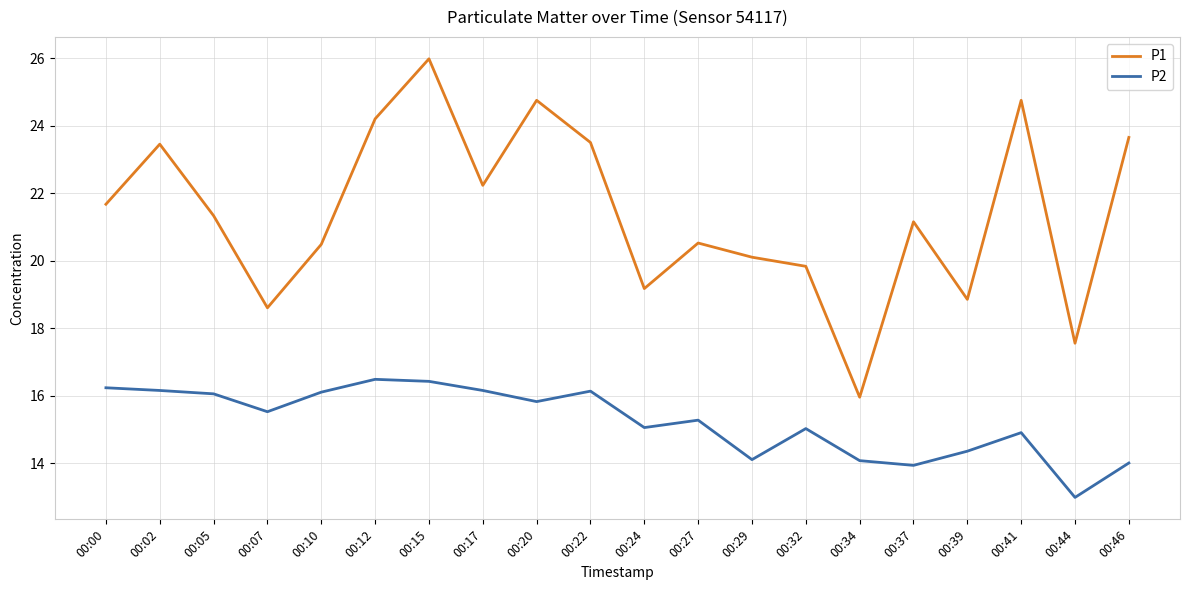

At how many categories does at least one series exceed 18?

18